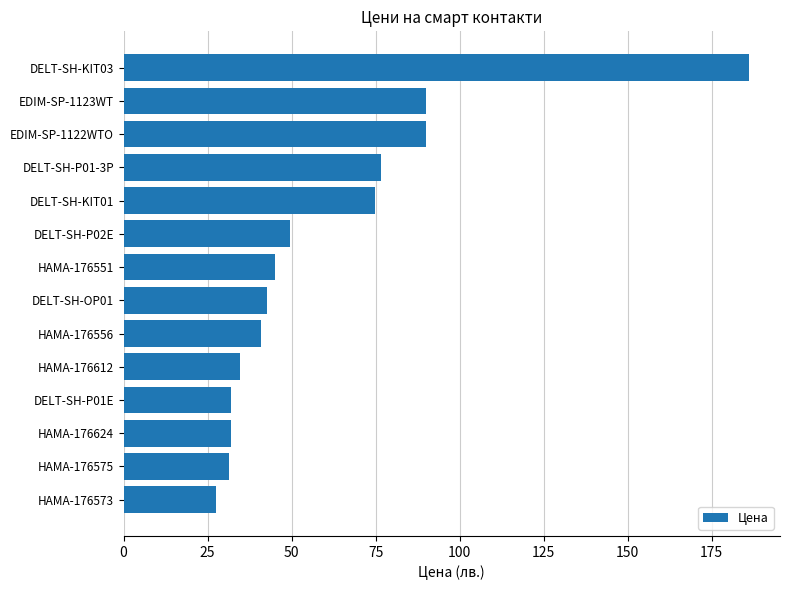

What is the minimum value shown in the chart?

27.6